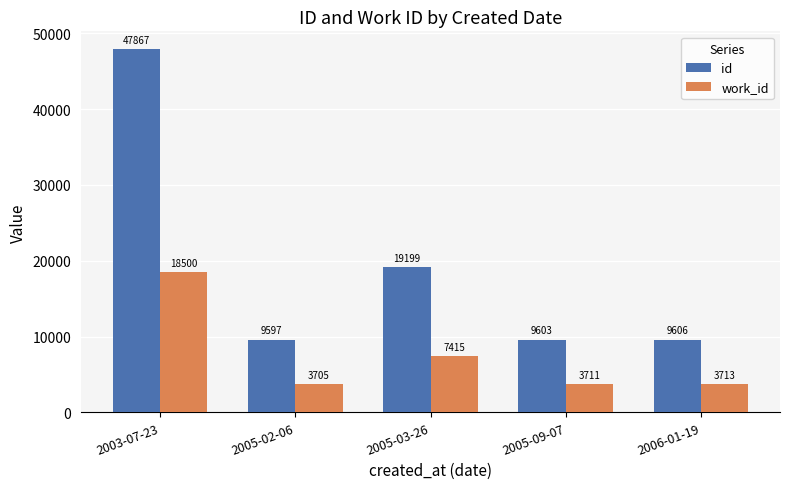

Which series has the widest spread of values?

id